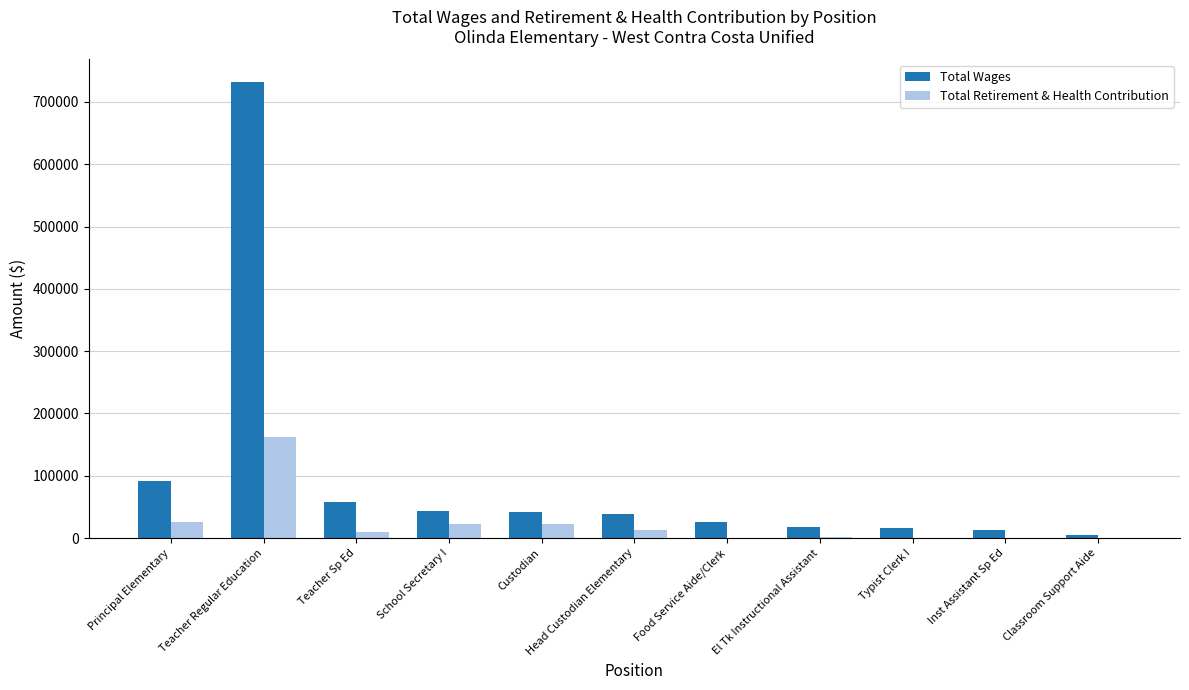

Is it true that Total Retirement & Health Contribution equals 0 at Food Service Aide/Clerk?

True